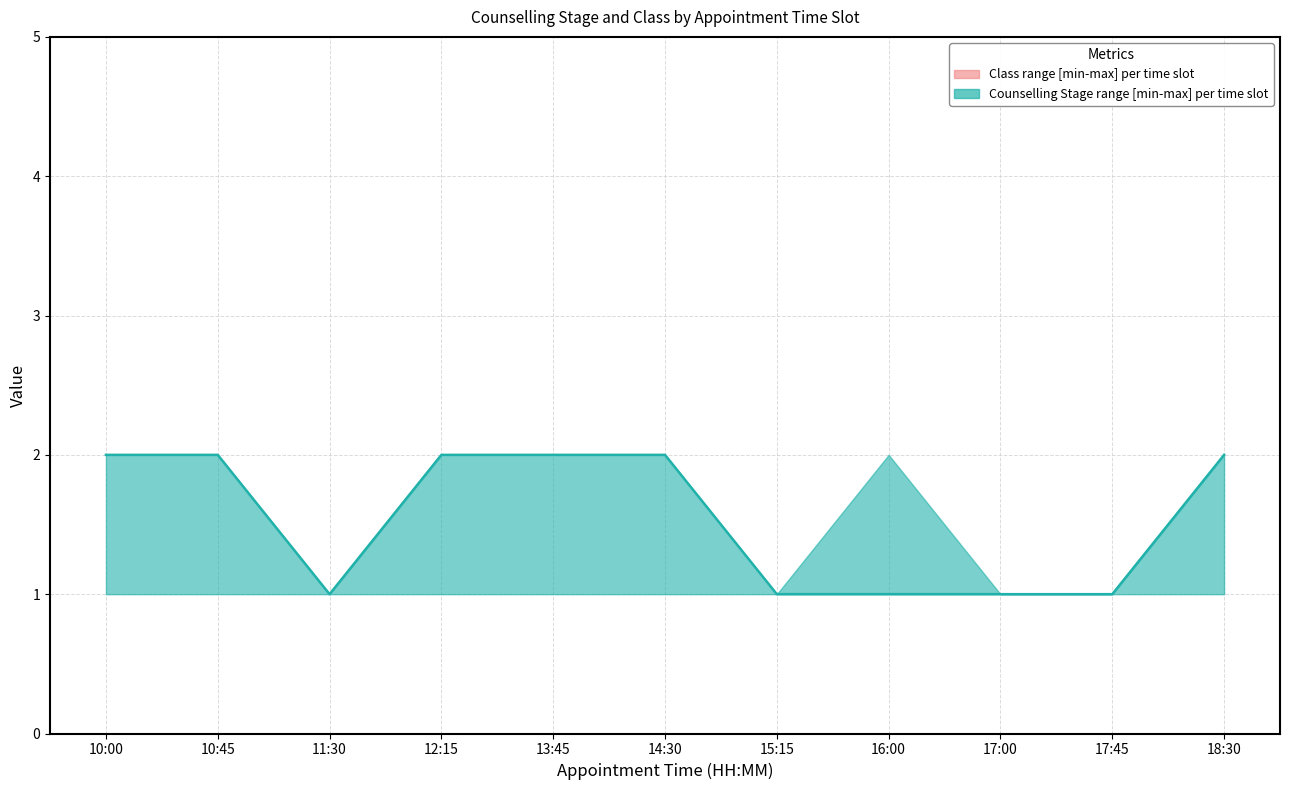

What is the difference between the second highest and second lowest values in the Counselling Stage (median) series?

1